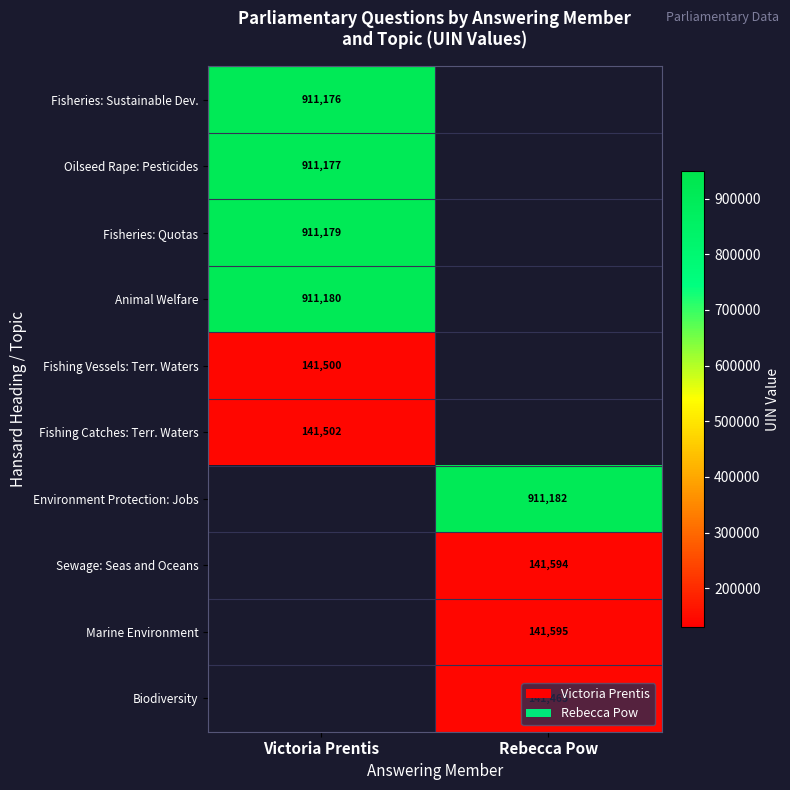

The value of Fishing Catches: Terr. Waters at Victoria Prentis is 141502. True or false?

True